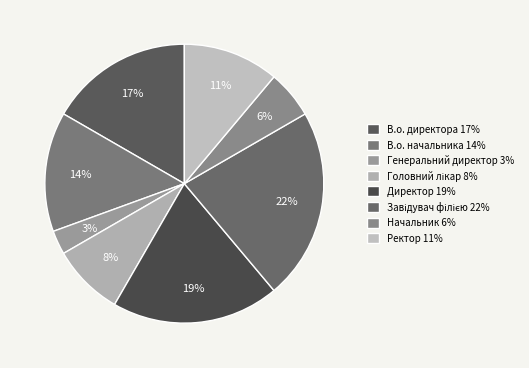

Approximately how many times larger is the value at В.о. начальника compared to Директор?

0.7